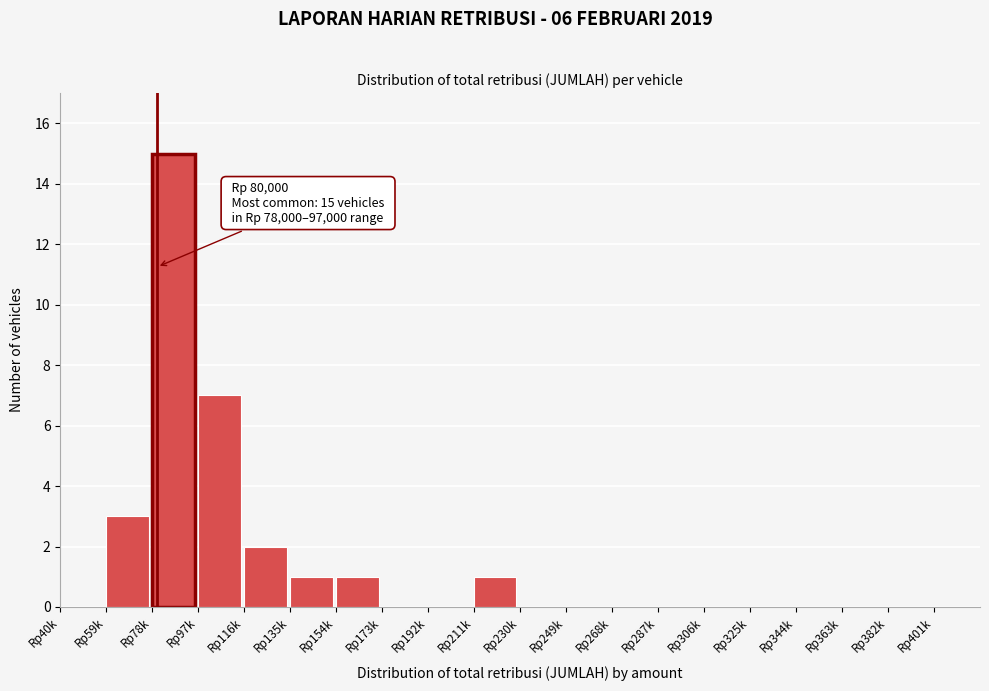

Reading right to left, extract all data points from this chart.

Rp401k=0	Rp382k=0	Rp363k=0	Rp344k=0	Rp325k=0	Rp306k=0	Rp287k=0	Rp268k=0	Rp249k=0	Rp230k=0	Rp211k=1	Rp192k=0	Rp173k=0	Rp154k=1	Rp135k=1	Rp116k=2	Rp97k=7	Rp78k=15	Rp59k=3	Rp40k=0